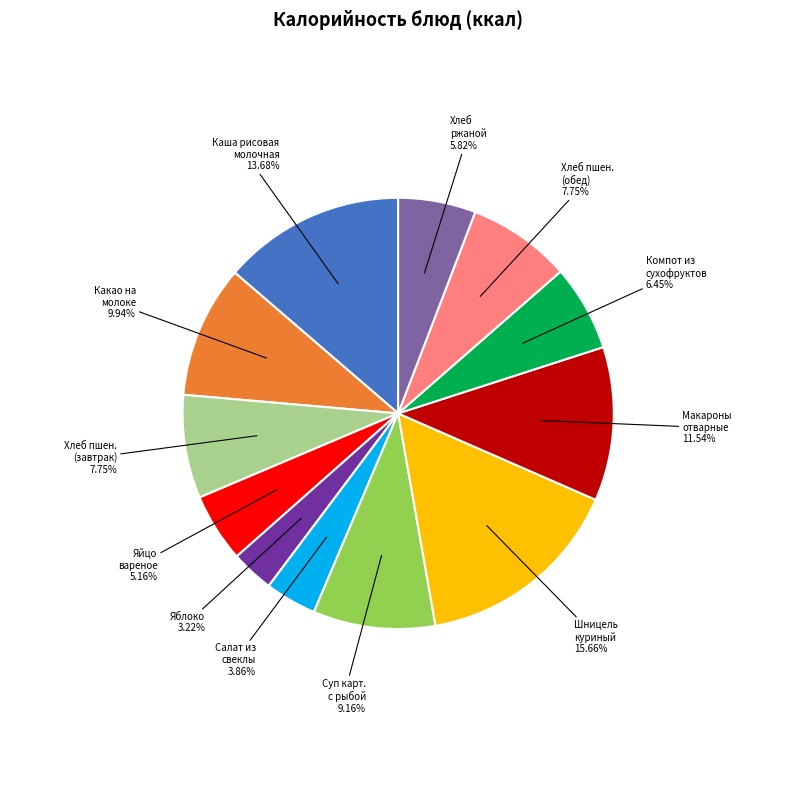

Which has a higher value, Компот из сухофруктов or Яйцо вареное?

Компот из сухофруктов